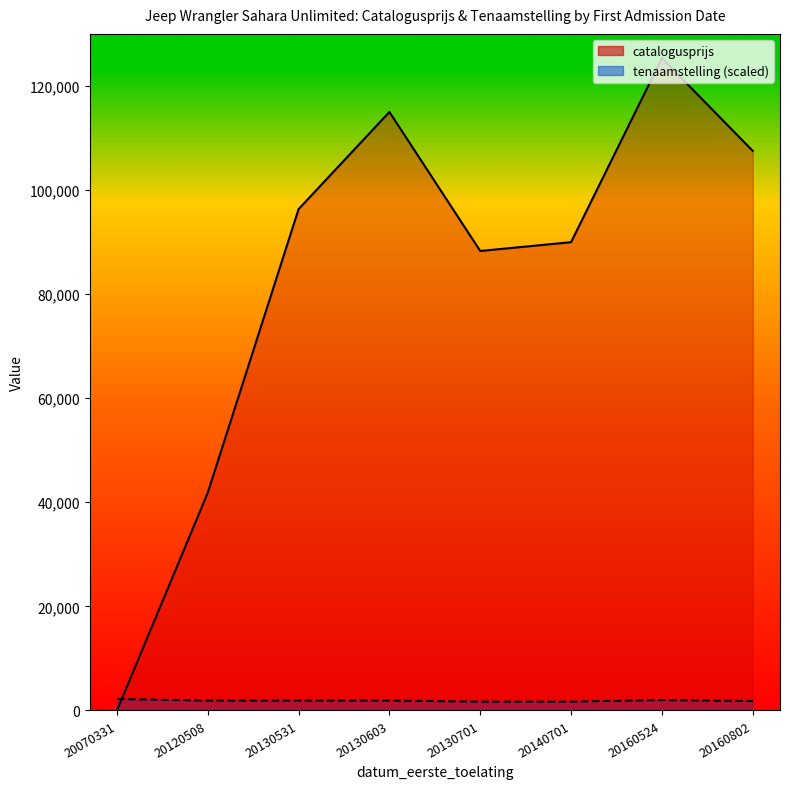

What is the sum of the catalogusprijs (line) values at 20160524 and 20120508?

167177.0